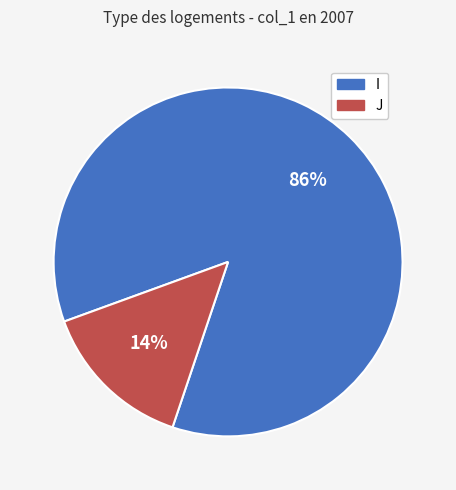

What percentage is the I slice, to the nearest percent?

86%